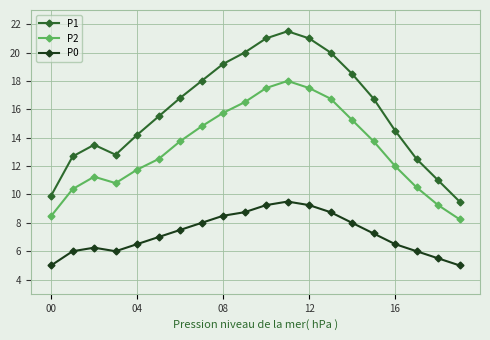

What is the highest value of the P0 series?

9.5